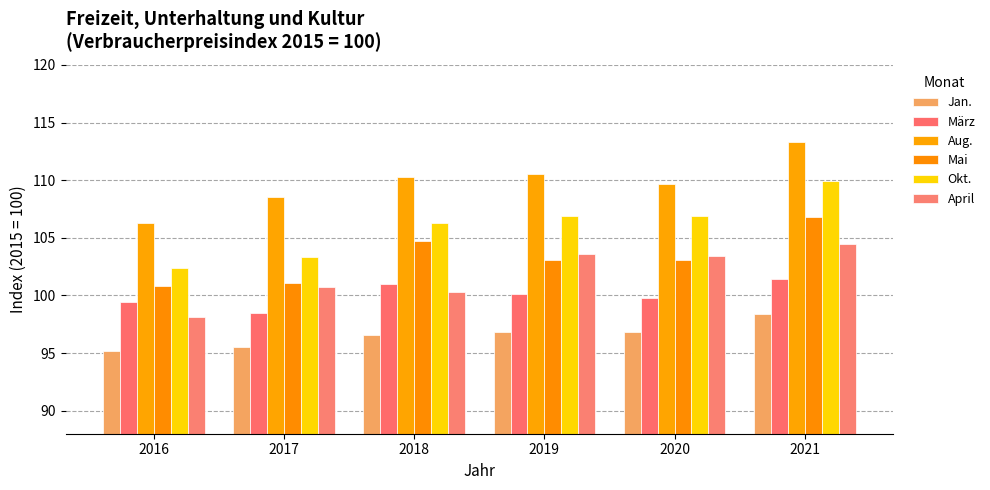

Which category has the lowest value in the März series?

2017